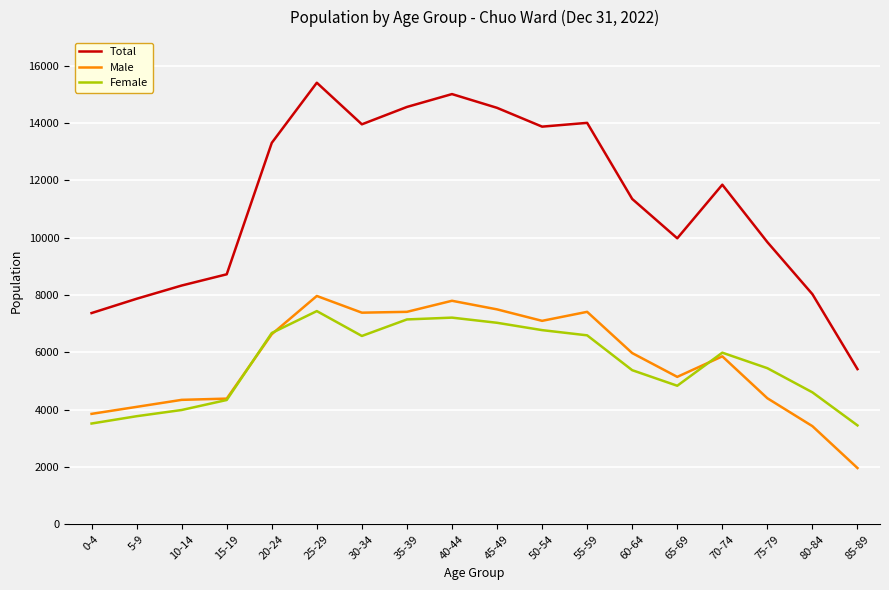

True or false: Total and Male intersect in this chart.

False